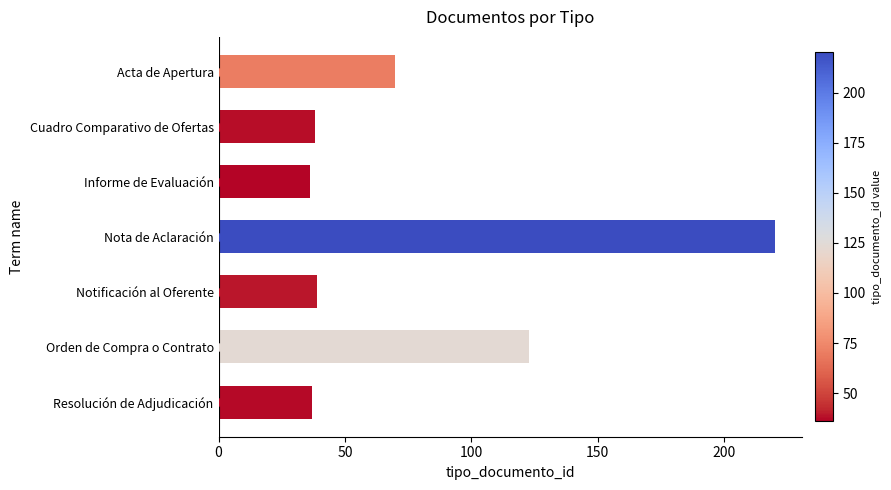

Is it true that the value at Acta de Apertura is 125?

False